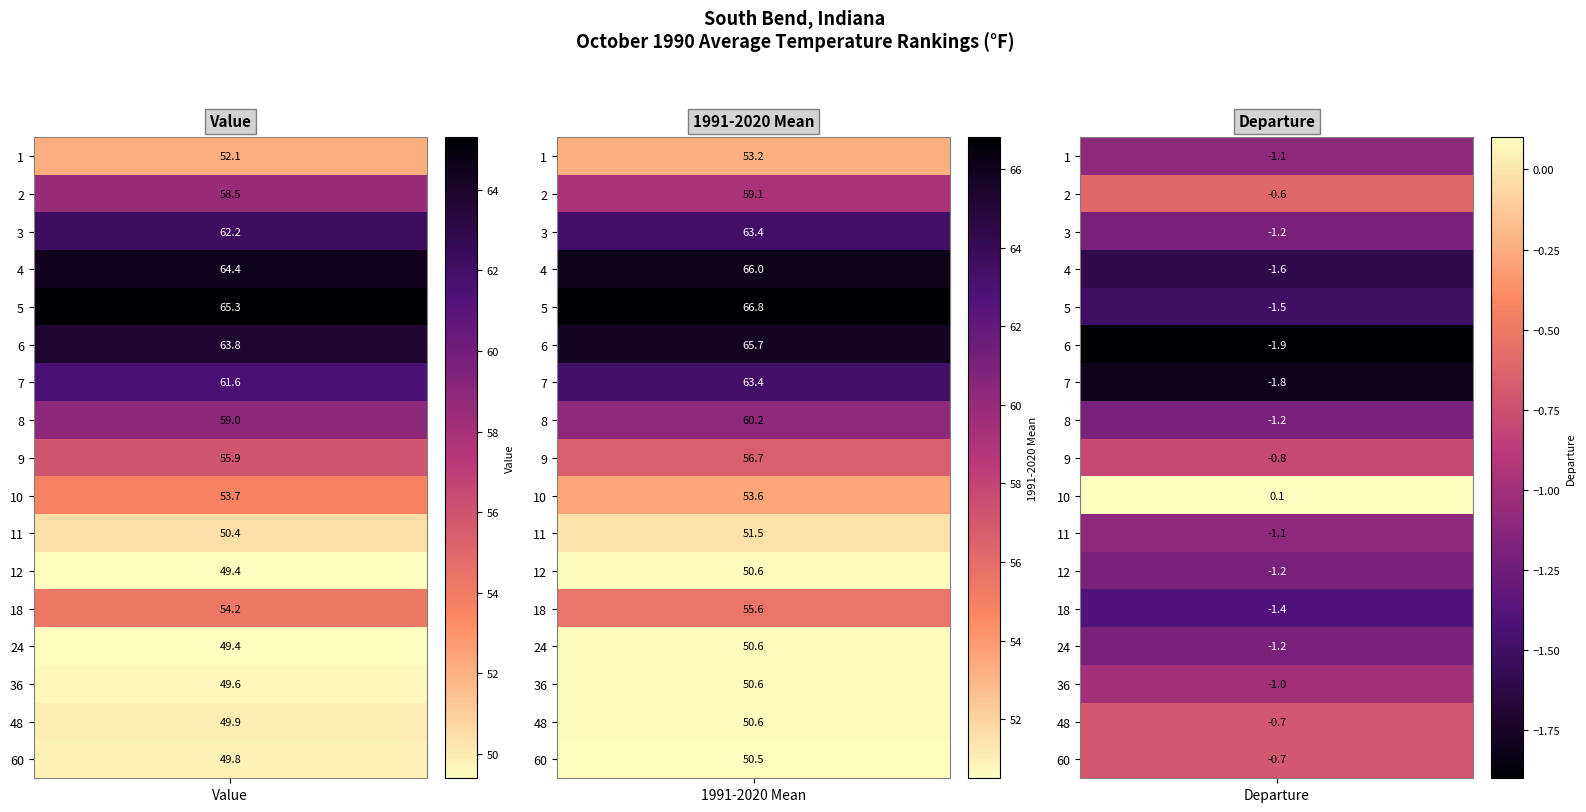

What is the difference between the second highest and minimum values in the 9 series?

56.7